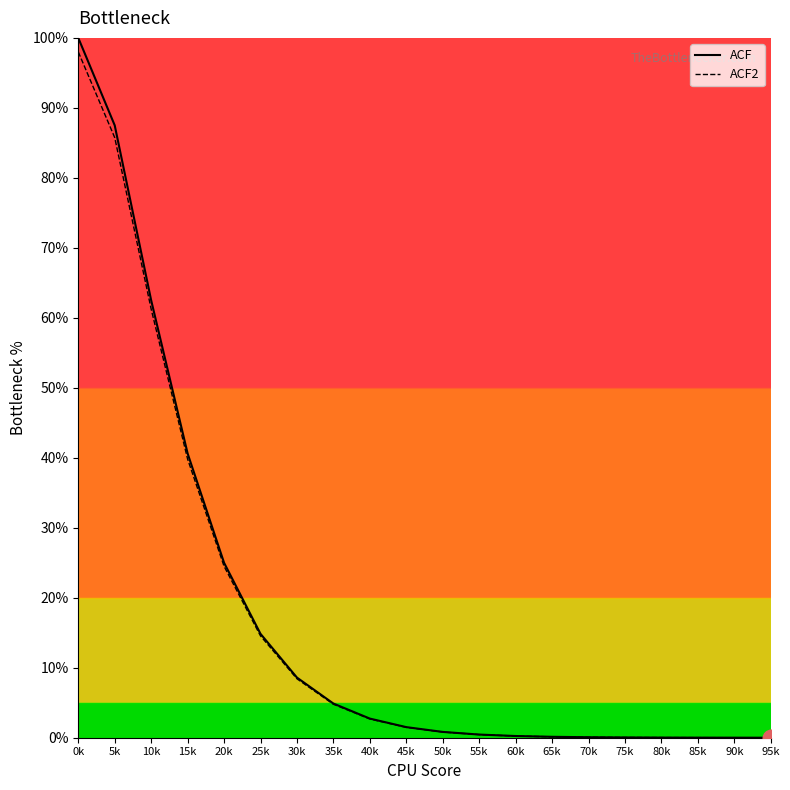

What is the spread (max minus min) of values at 25k?

0.3